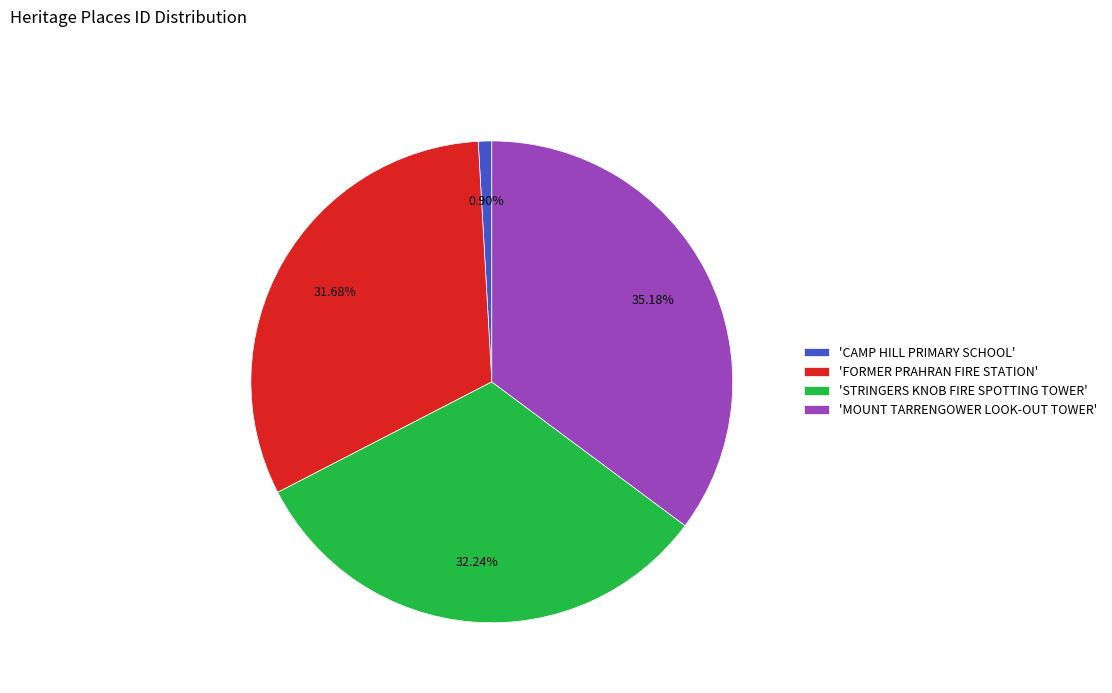

Is the sum of 'FORMER PRAHRAN FIRE STATION' and 'CAMP HILL PRIMARY SCHOOL' greater than half?

No